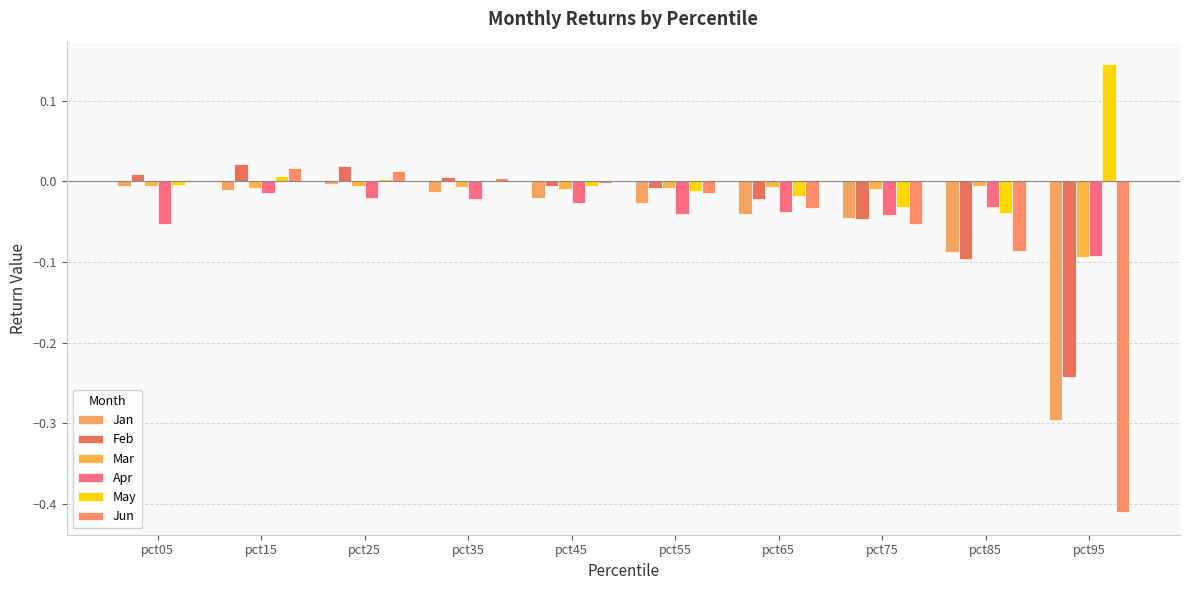

How many groups of bars are there?

10